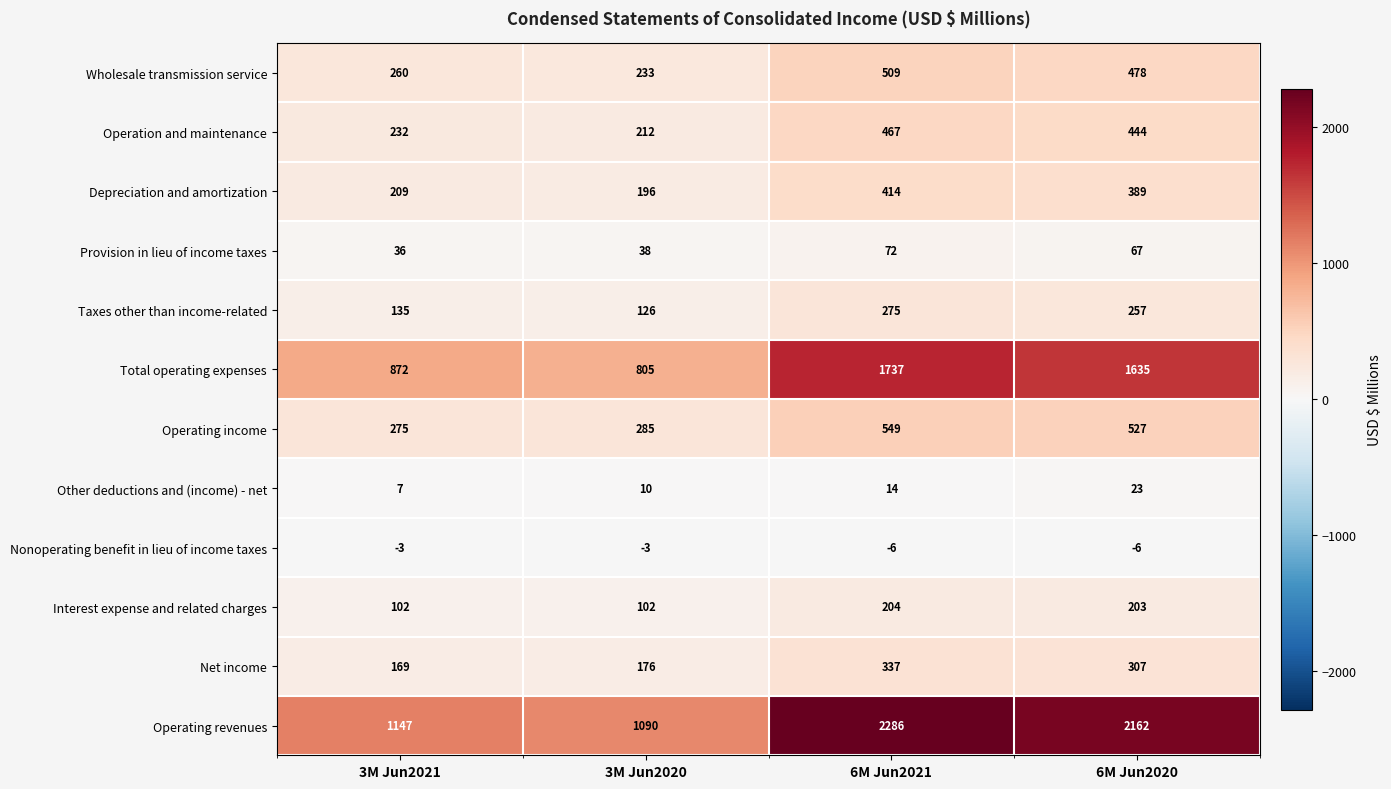

Which label corresponds to the largest value in the chart?

6M Jun2021